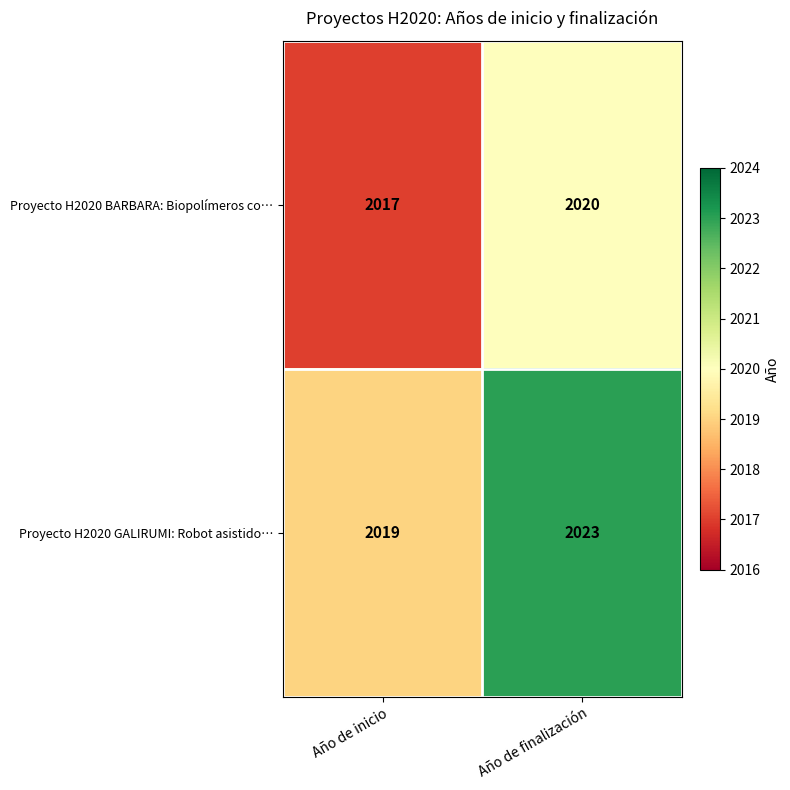

The value of Proyecto H2020 GALIRUMI: Robot asistido… at Año de inicio is 2729. True or false?

False